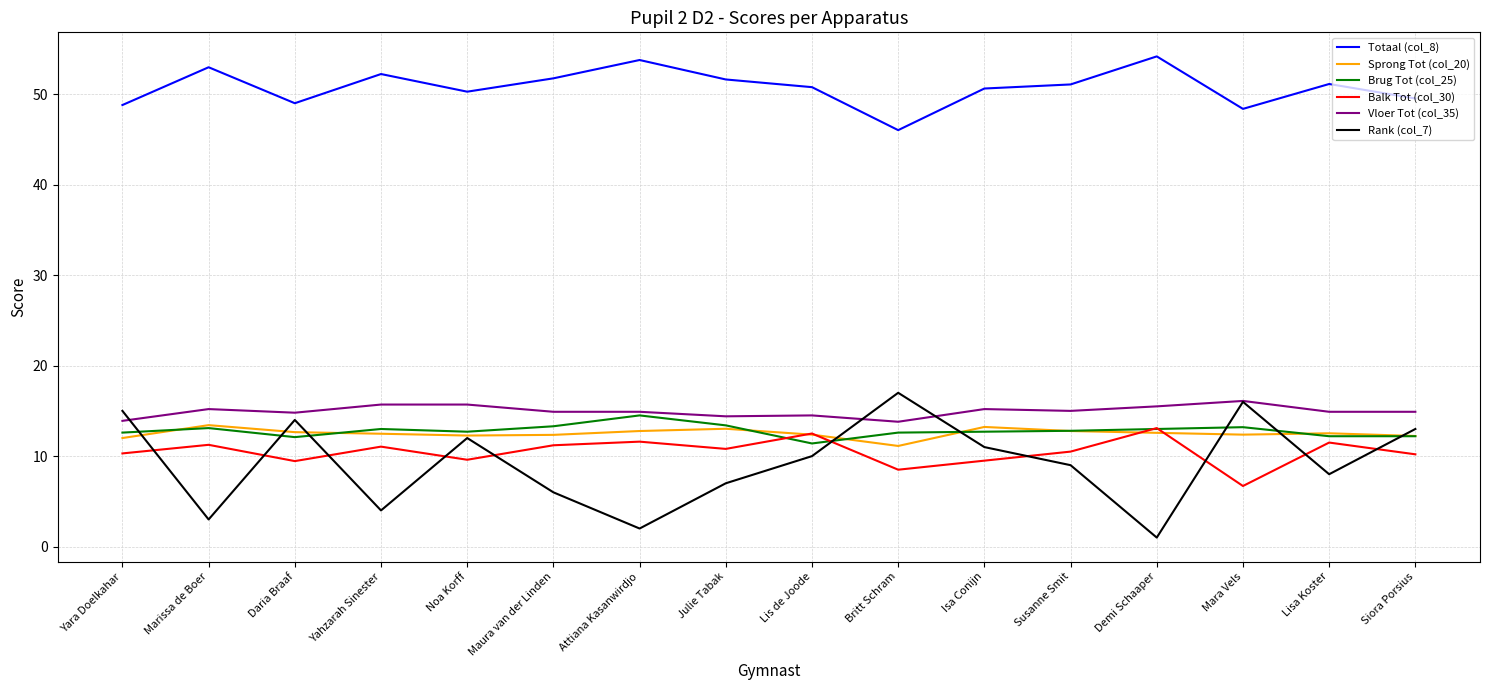

What position from the right is Lisa Koster?

2